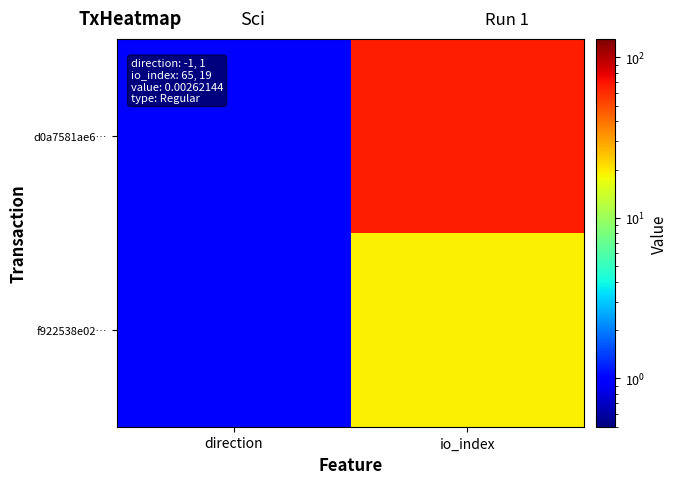

Reading right to left, what are all the values shown in this chart?

d0a7581ae6…: io_index=65	direction=1
f922538e02…: io_index=19	direction=1